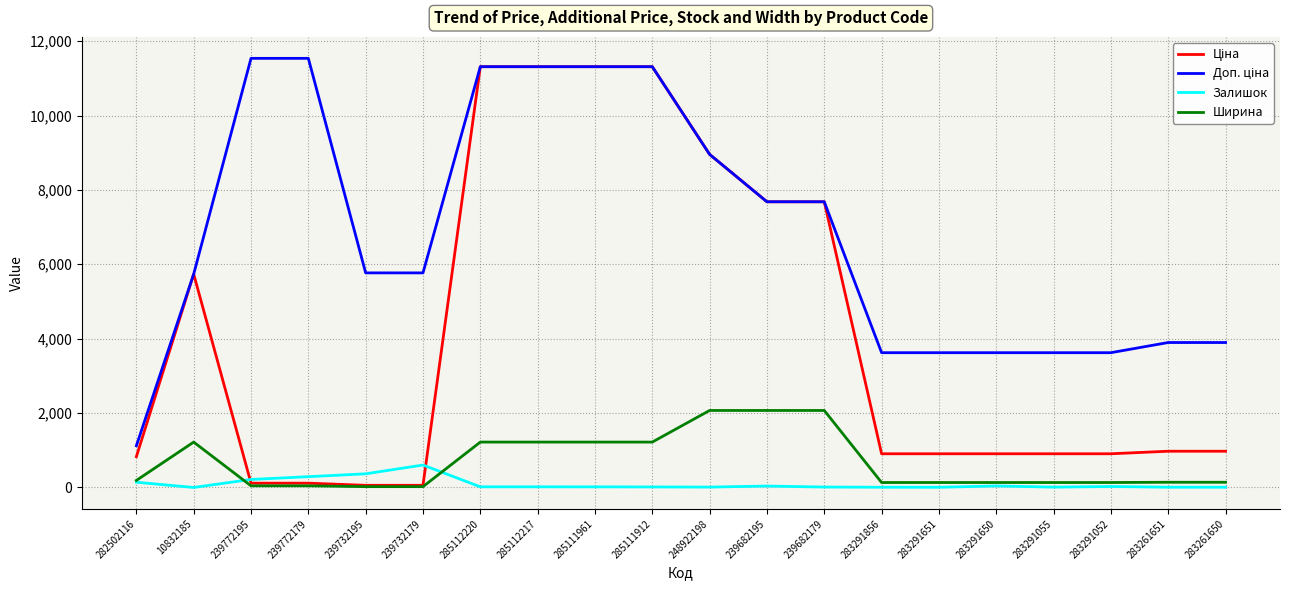

What is the maximum value shown in the chart?

11537.0